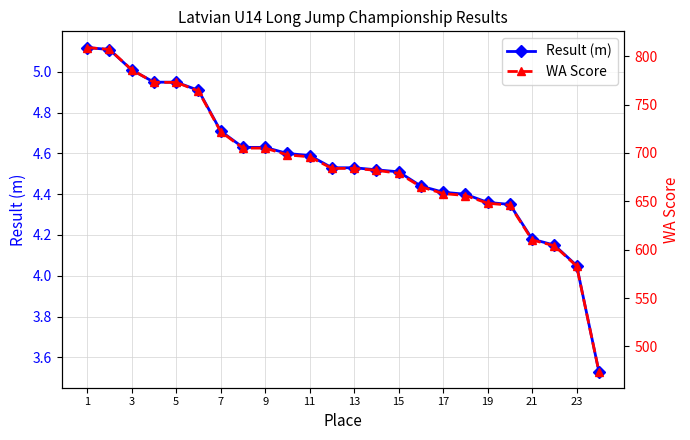

Which series has the largest total across all categories?

WA Score